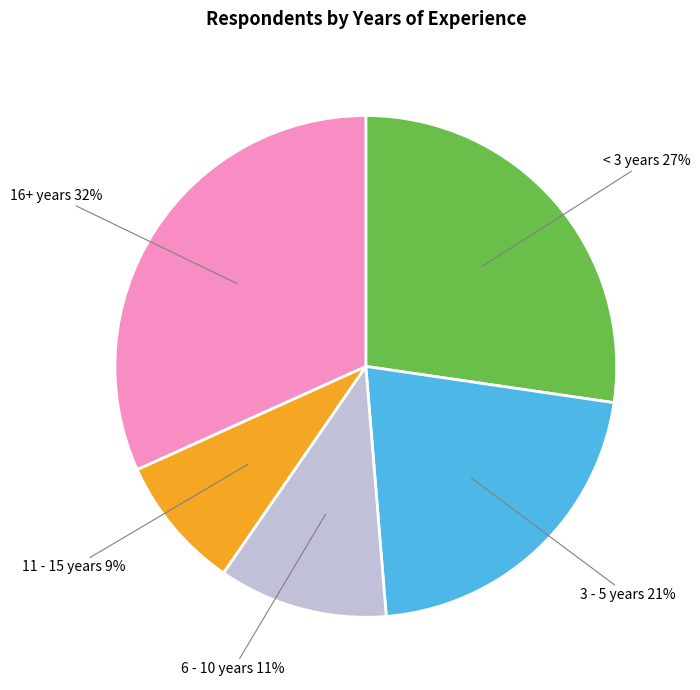

To the nearest percent, what is the average slice percentage?

20%